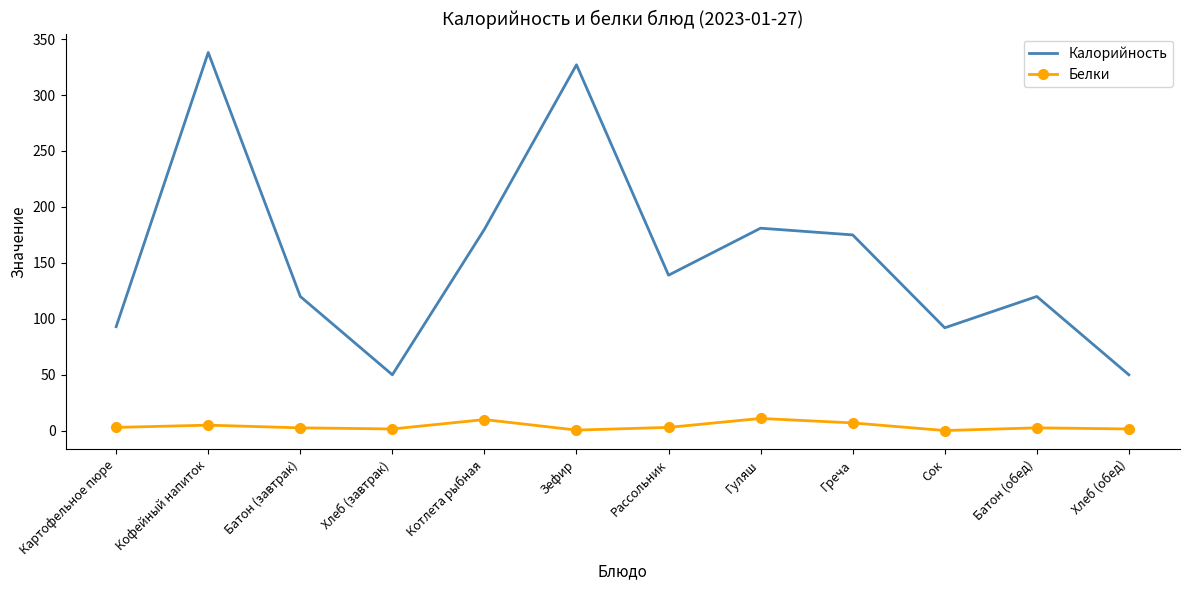

True or false: Белки and Калорийность cross at least once.

False